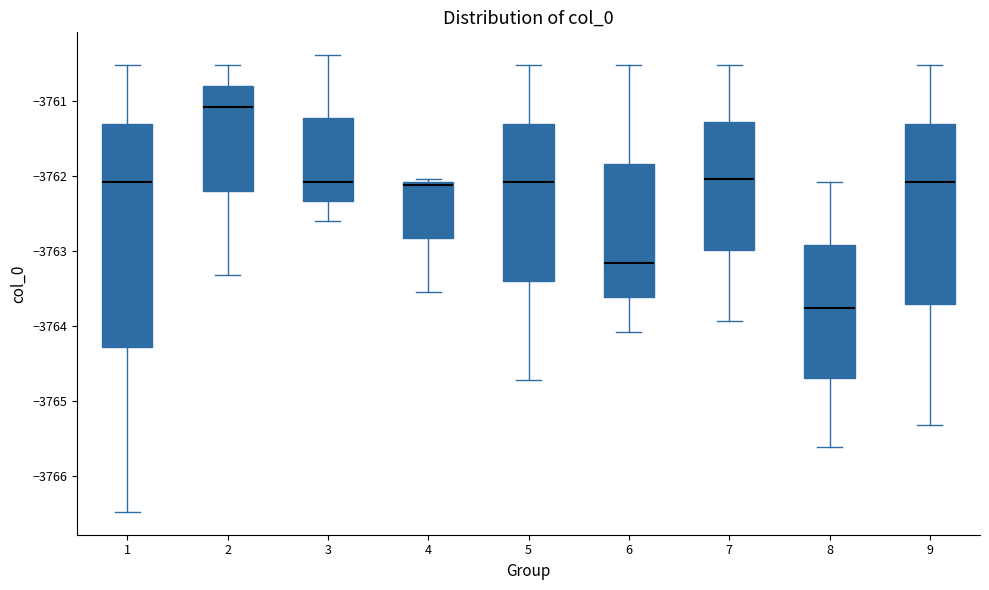

Reading left to right, read every box against the y-axis: the position of its median line, the range the box covers, and the ends of its whiskers. The values are not printed on the chart, so give them approximately, as read against the axis.

1: median -3762.1, box -3764.3 to -3761.3, whiskers -3766.5 to -3760.5
2: median -3761.1, box -3762.2 to -3760.8, whiskers -3763.3 to -3760.5
3: median -3762.1, box -3762.3 to -3761.2, whiskers -3762.6 to -3760.4
4: median -3762.1 (just below the box's upper edge), box -3762.8 to -3762.1, whiskers -3763.6 to -3762.1 (just above the box's upper edge)
5: median -3762.1, box -3763.4 to -3761.3, whiskers -3764.7 to -3760.5
6: median -3763.2, box -3763.6 to -3761.8, whiskers -3764.1 to -3760.5
7: median -3762.1, box -3763.0 to -3761.3, whiskers -3763.9 to -3760.5
8: median -3763.8, box -3764.7 to -3762.9, whiskers -3765.6 to -3762.1
9: median -3762.1, box -3763.7 to -3761.3, whiskers -3765.3 to -3760.5